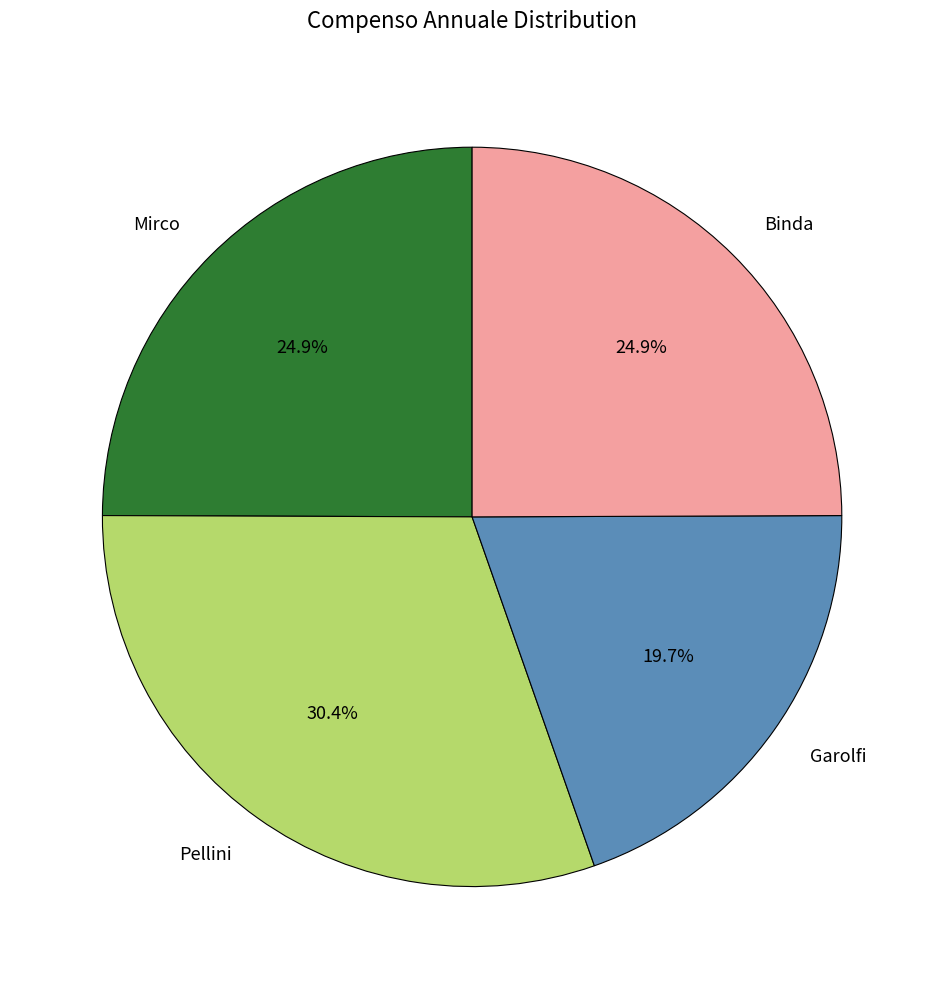

Combined, do Mirco and Binda account for over 50%?

No